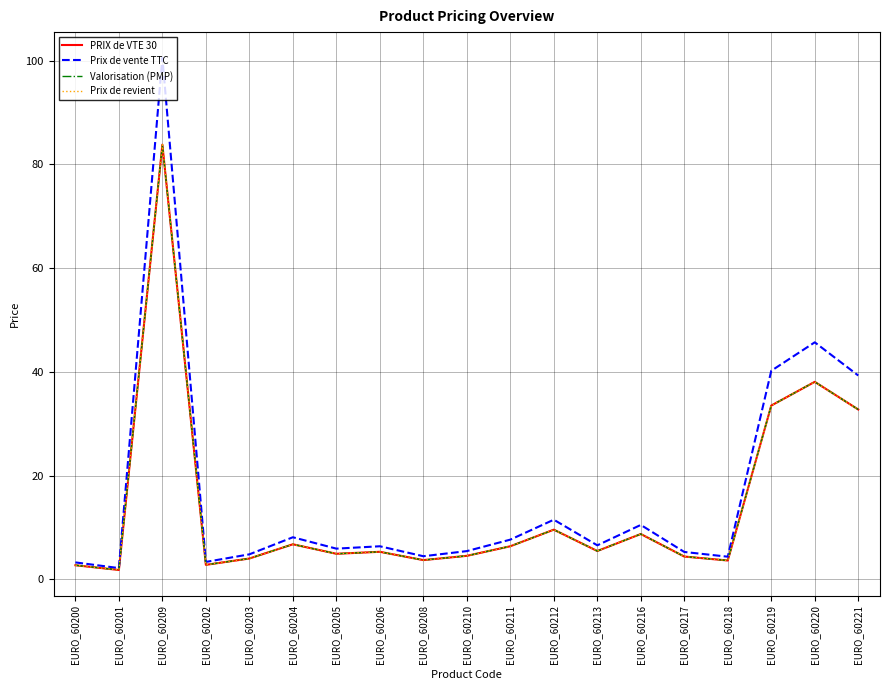

Between EURO_60206 and EURO_60212, which series saw the biggest shift?

Prix de vente TTC